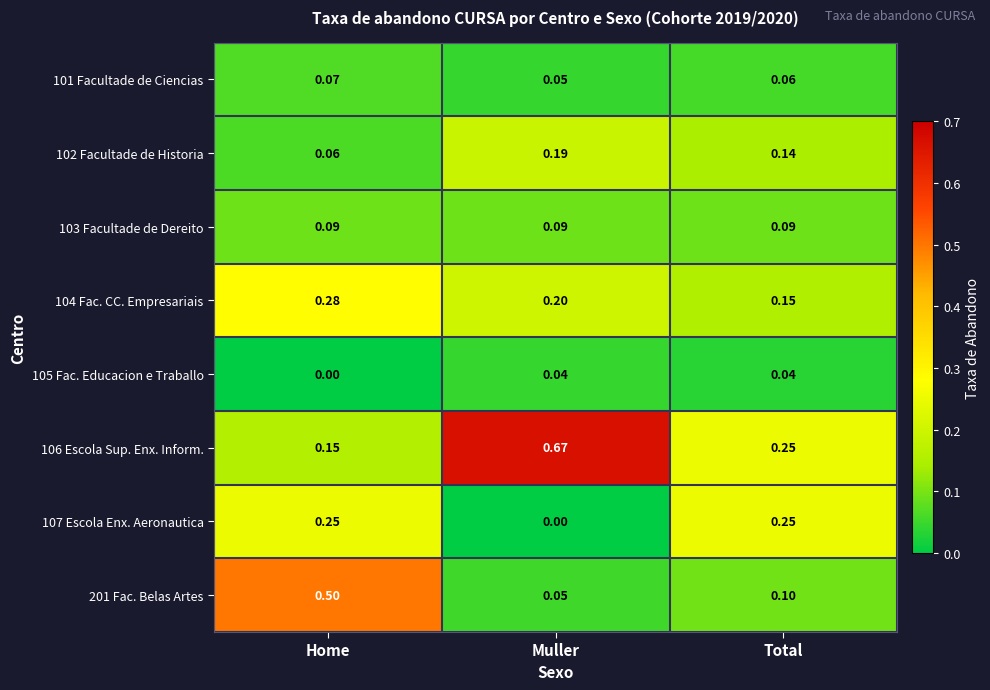

Which category has the highest value in the 201 Fac. Belas Artes series?

Home